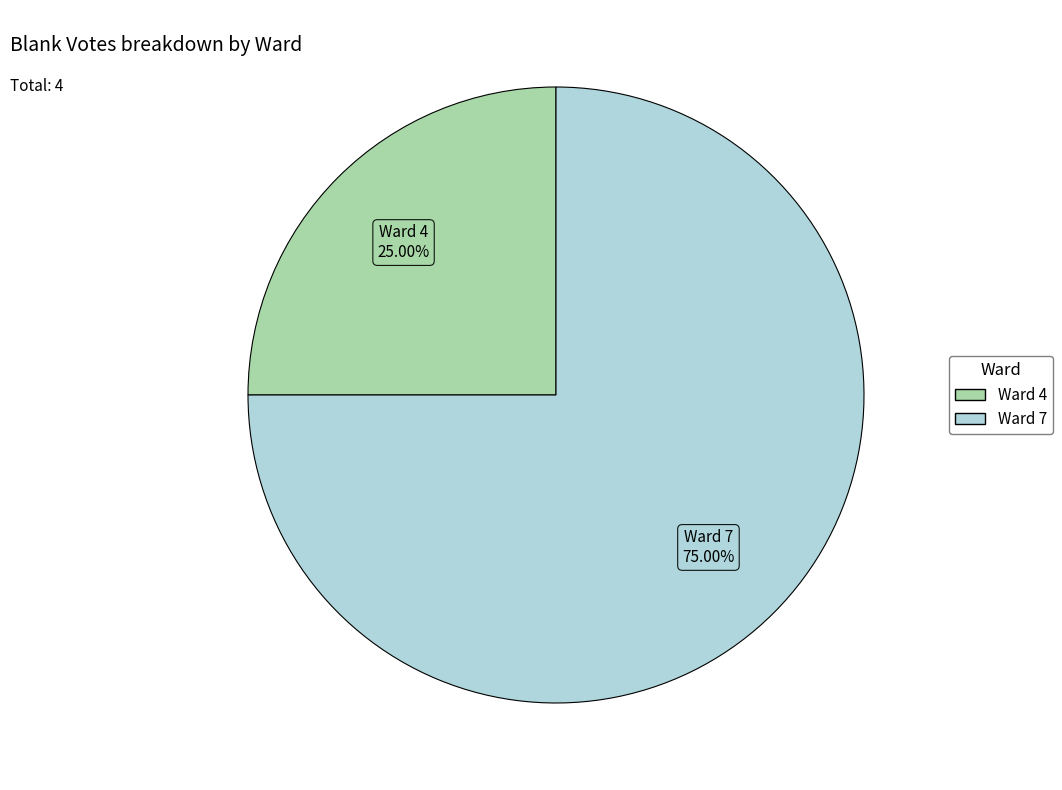

Is there a majority slice in this chart?

Yes